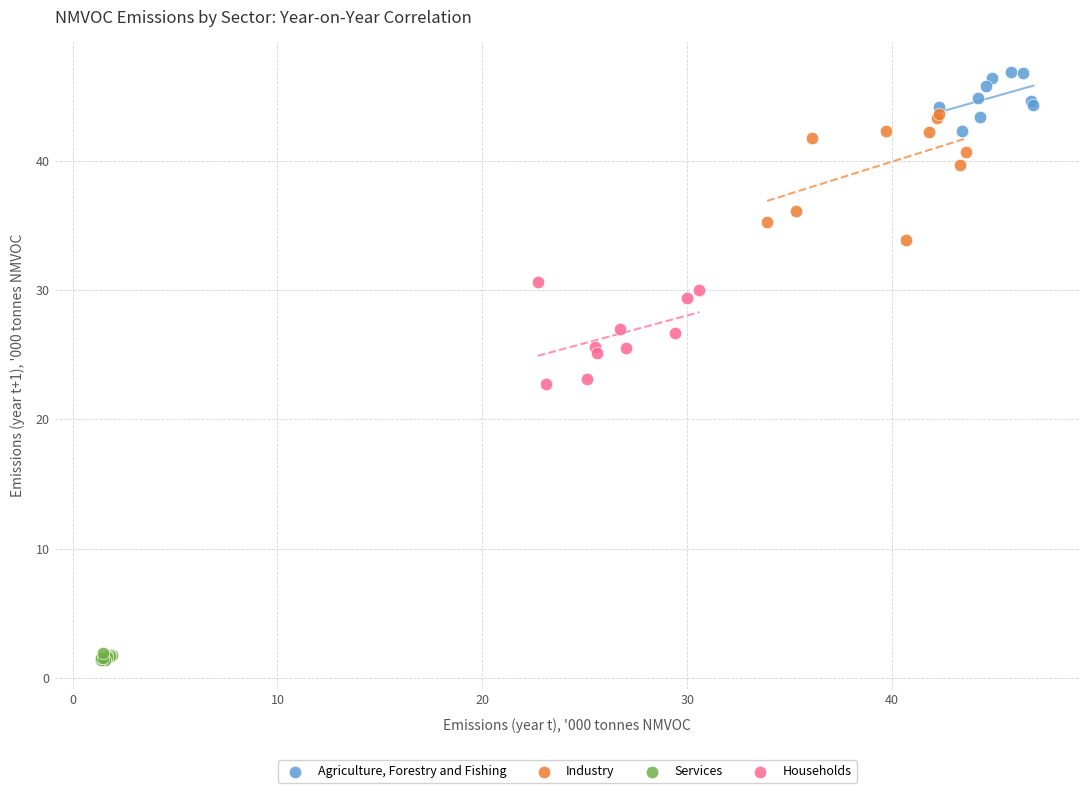

Which series contains the highest Y value?

Agriculture, Forestry and Fishing